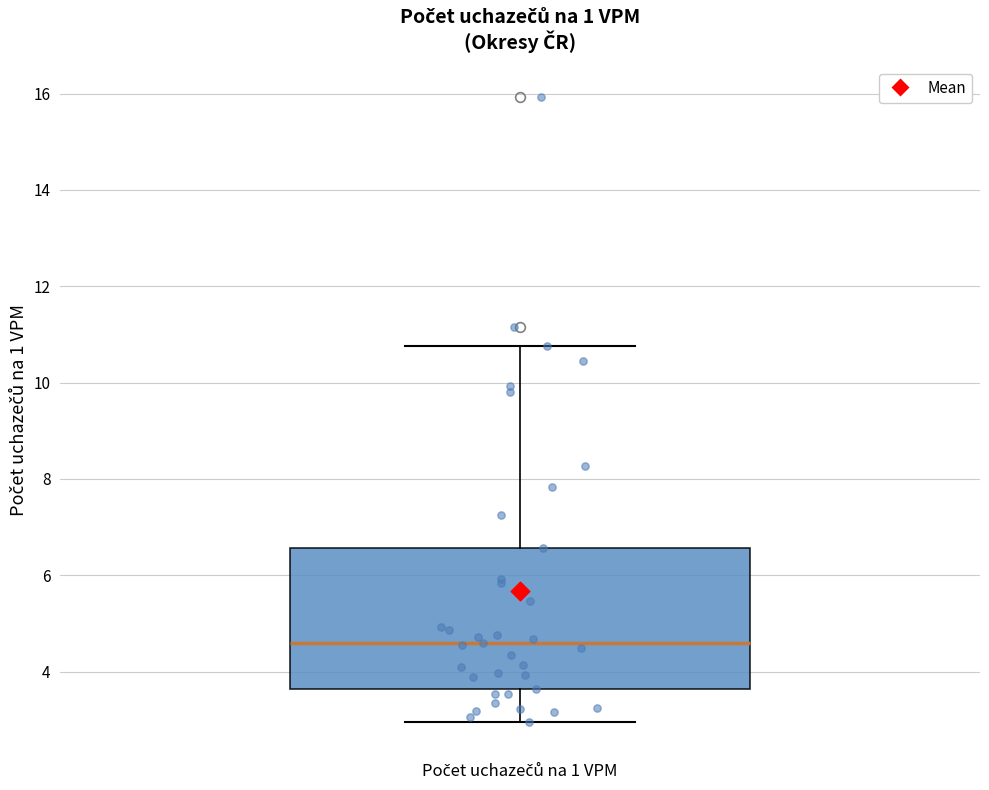

Where is the upper edge of the box for Počet uchazečů na 1 VPM on the y-axis? The values are not printed on the chart, so give them approximately, as read against the axis.

6.6